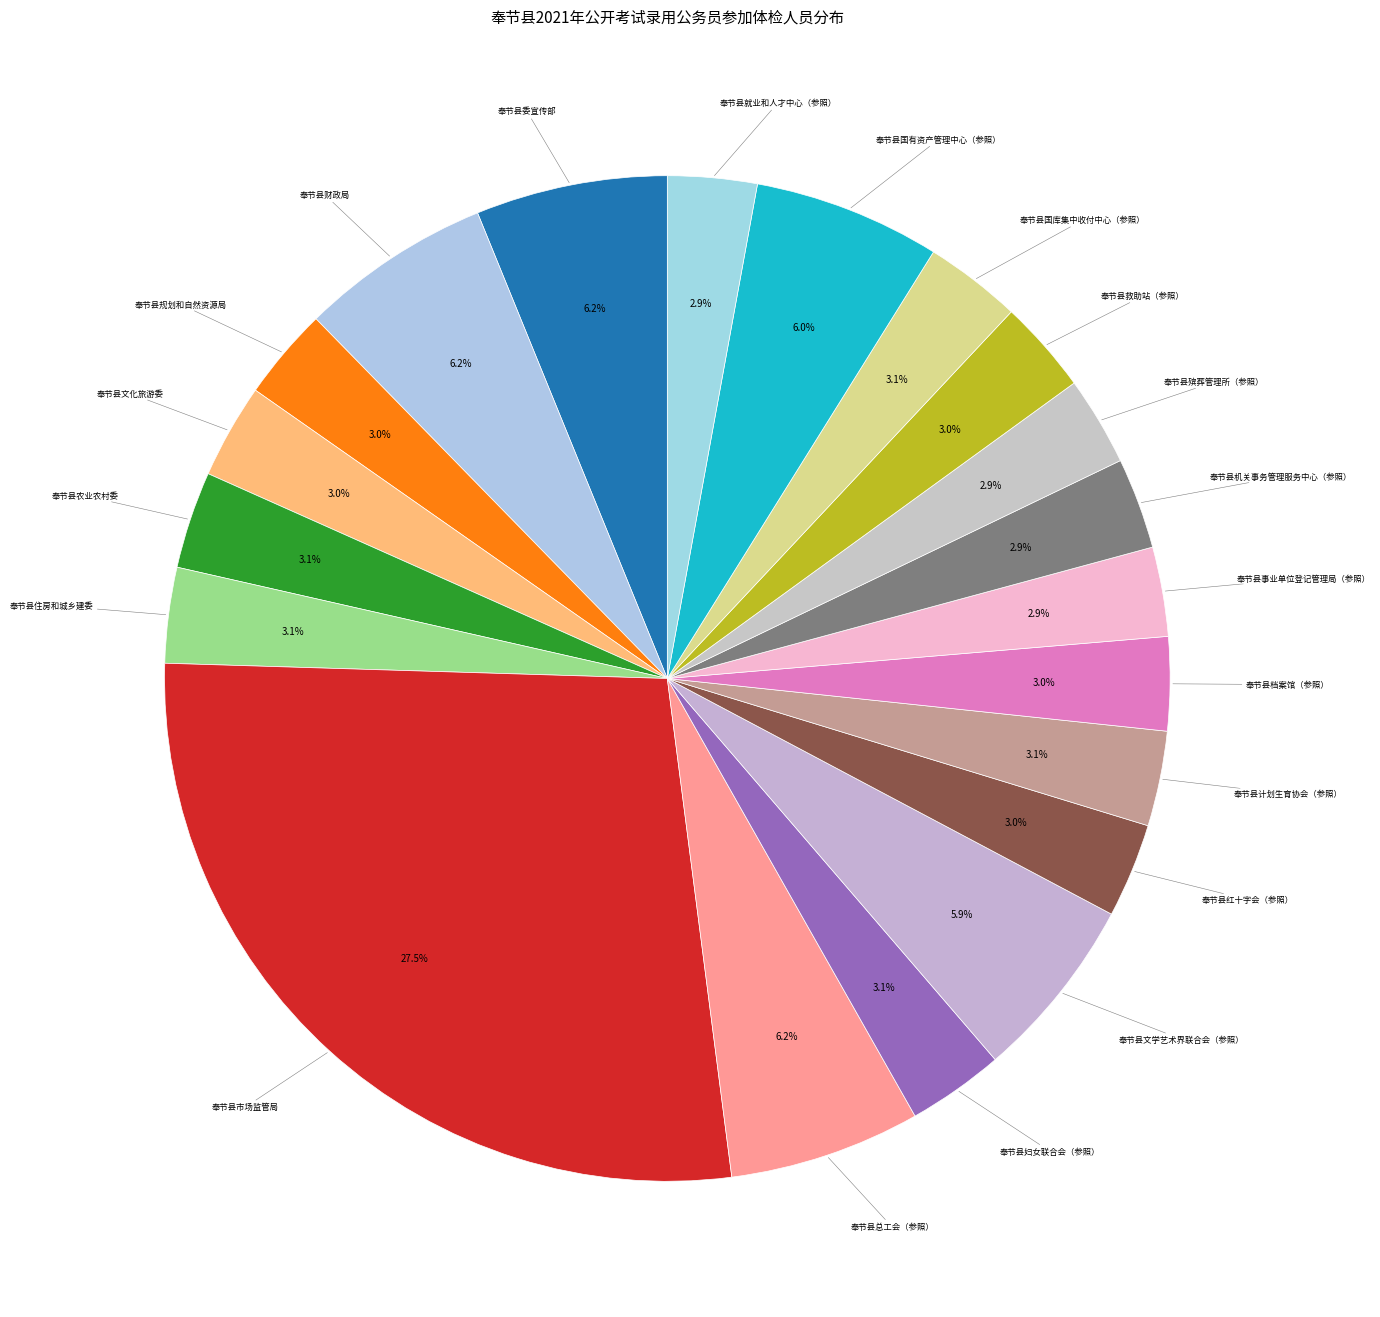

What percentage is the 奉节县国有资产管理中心（参照） slice, to the nearest percent?

6%